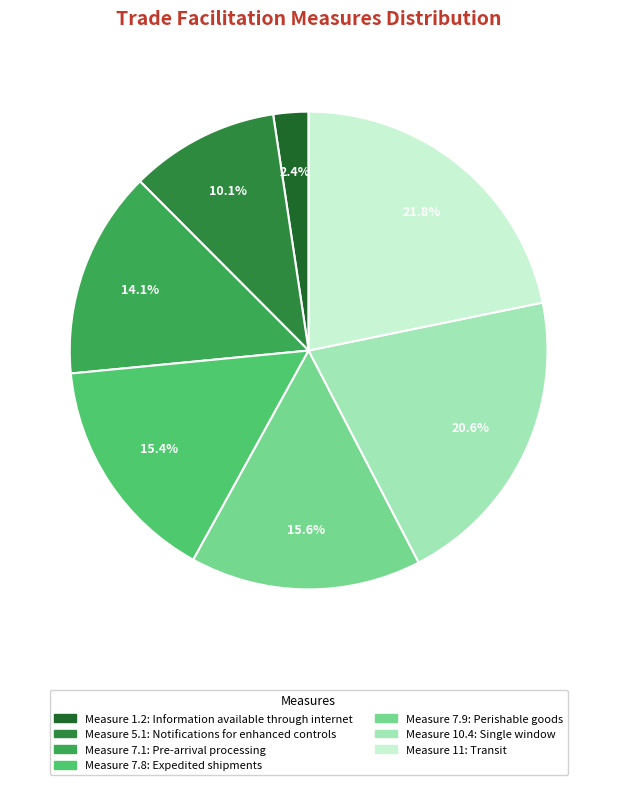

To the nearest percent, what is the average slice percentage?

14%